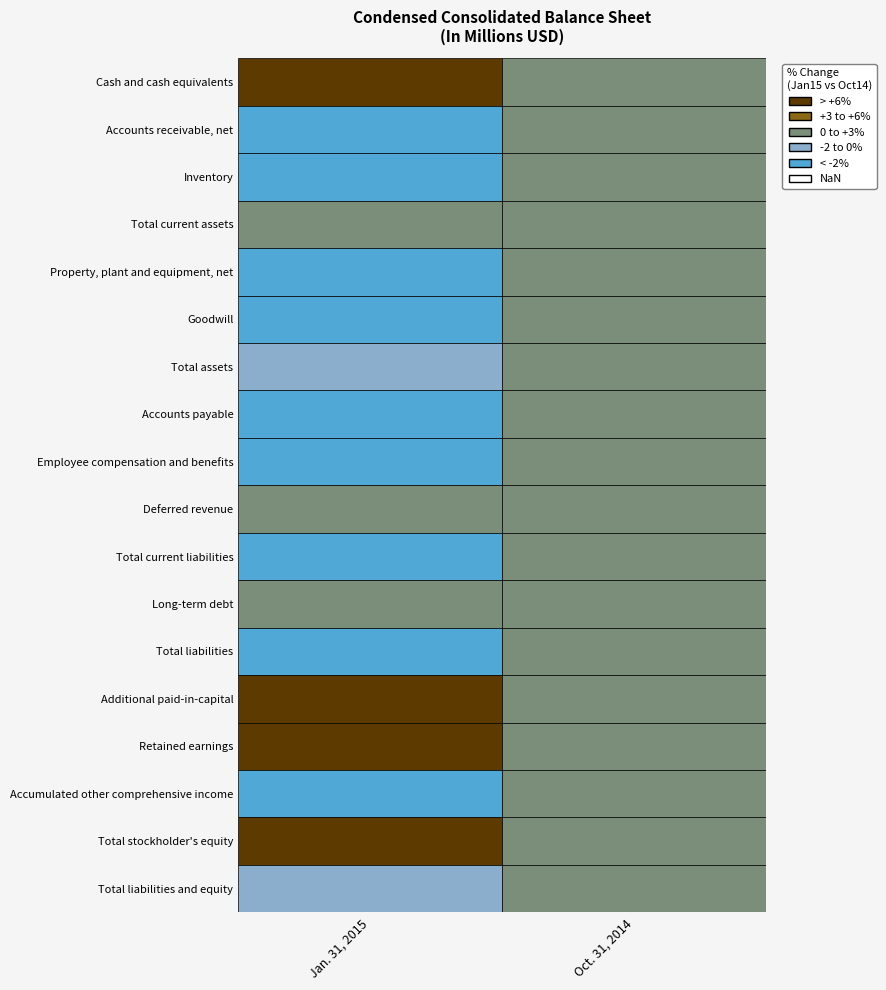

How many series are shown in this chart?

18